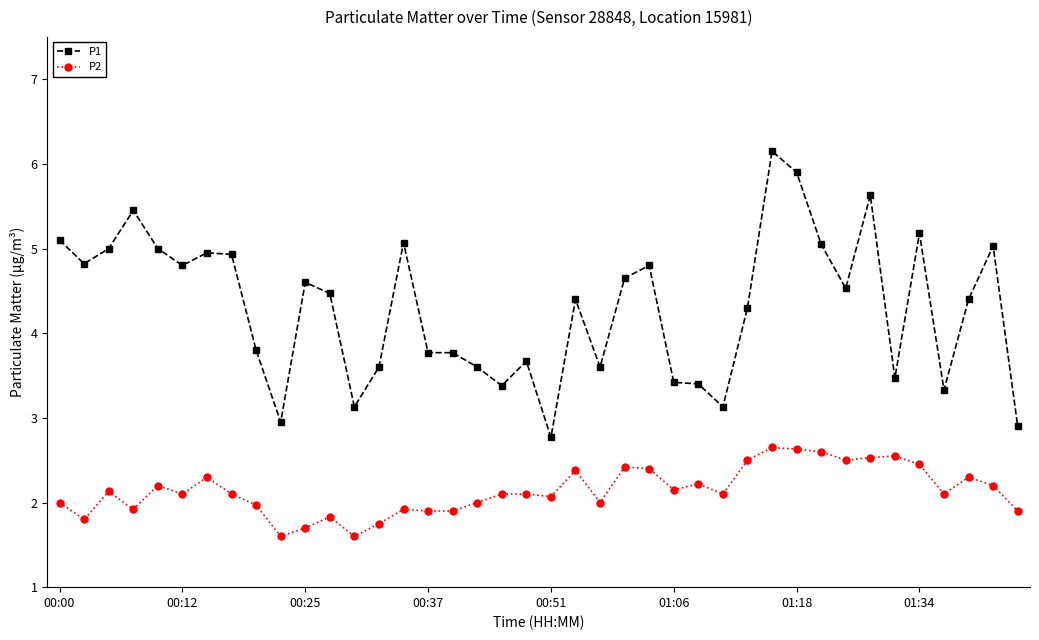

Which series has the widest spread of values?

P1